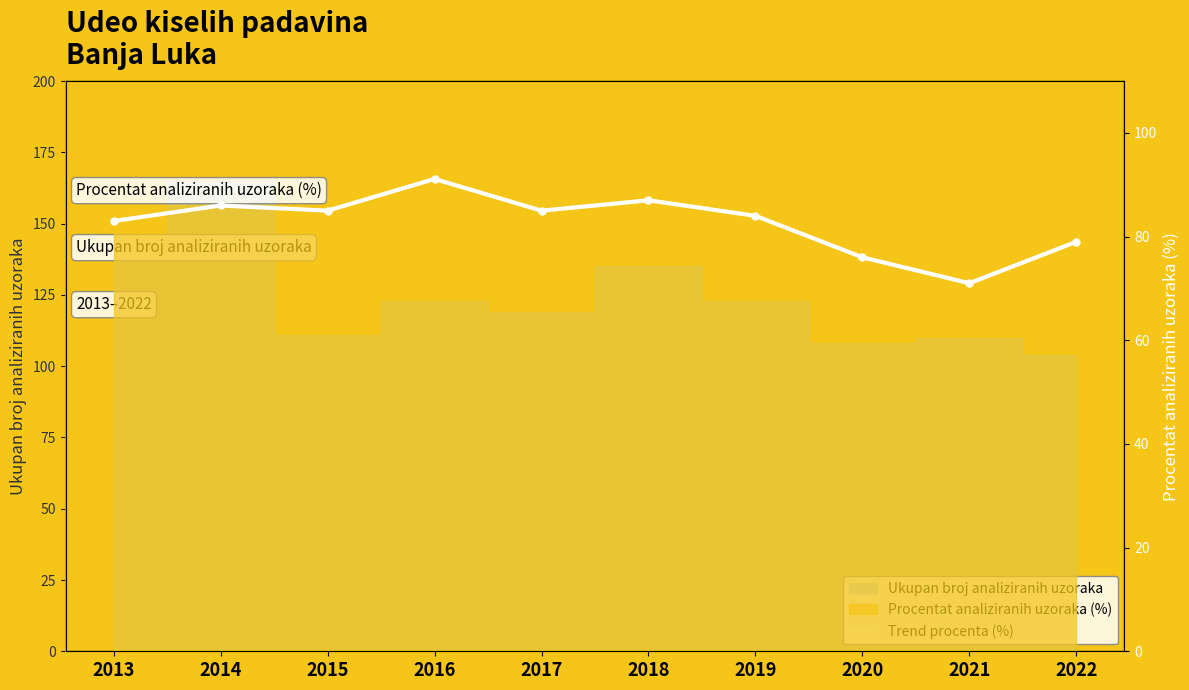

What is the ratio of the value at 2018 to the value at 2017?

1.0